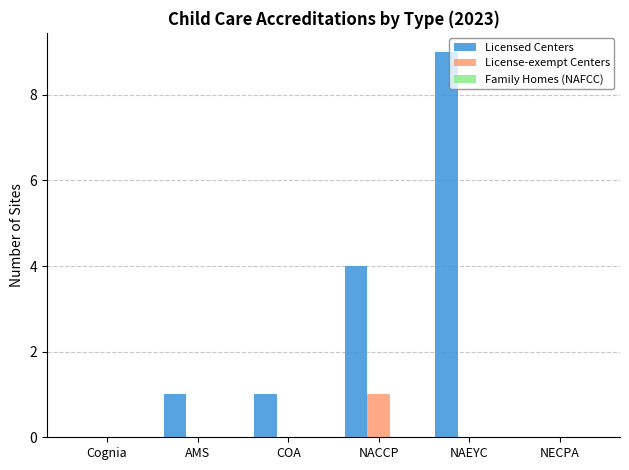

The Licensed Centers series shows -6 at Cognia. True or false?

False